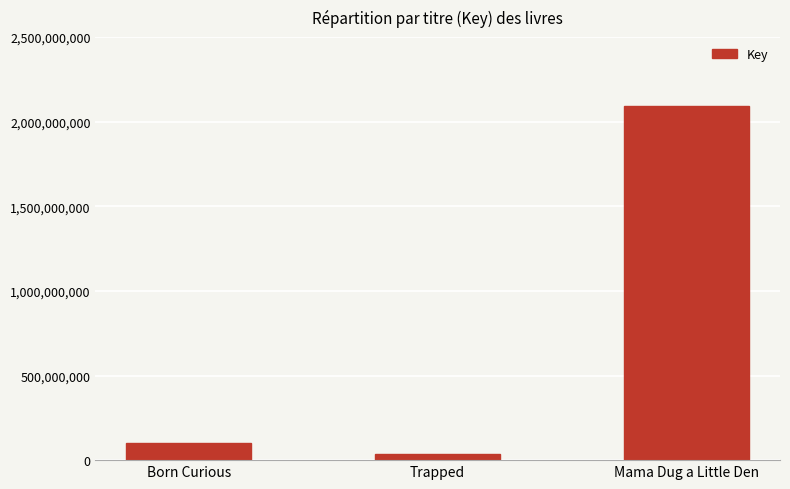

Rank the categories by value from highest to lowest.

Mama Dug a Little Den, Born Curious, Trapped